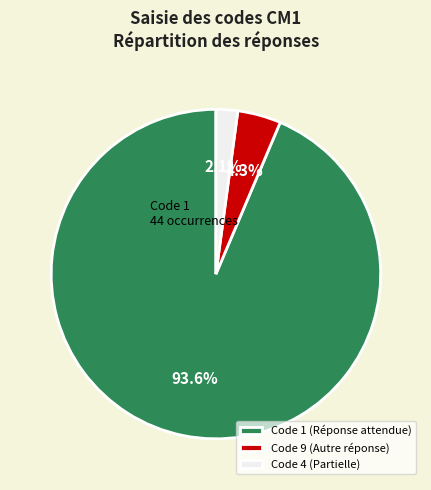

To the nearest percent, what is the difference between the largest and smallest slice percentages?

91%